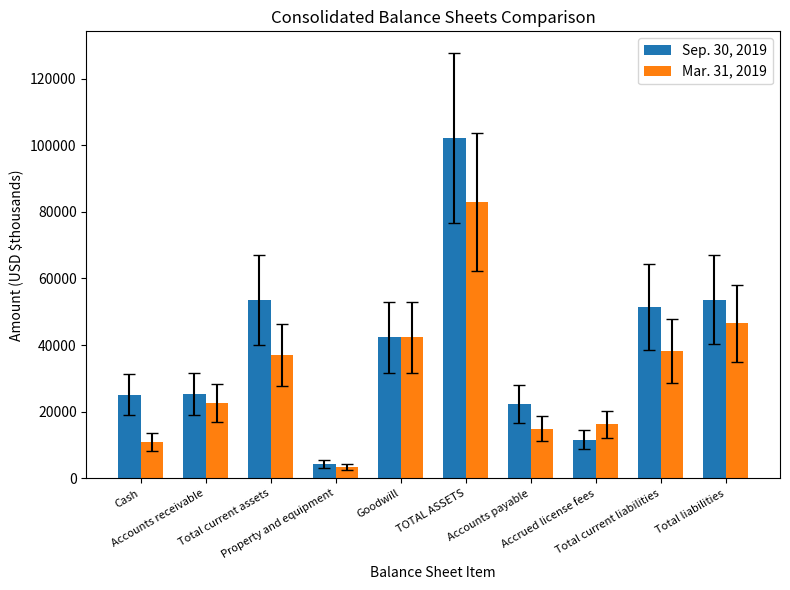

True or false: Sep. 30, 2019 has a value of 85148 at Total current assets.

False